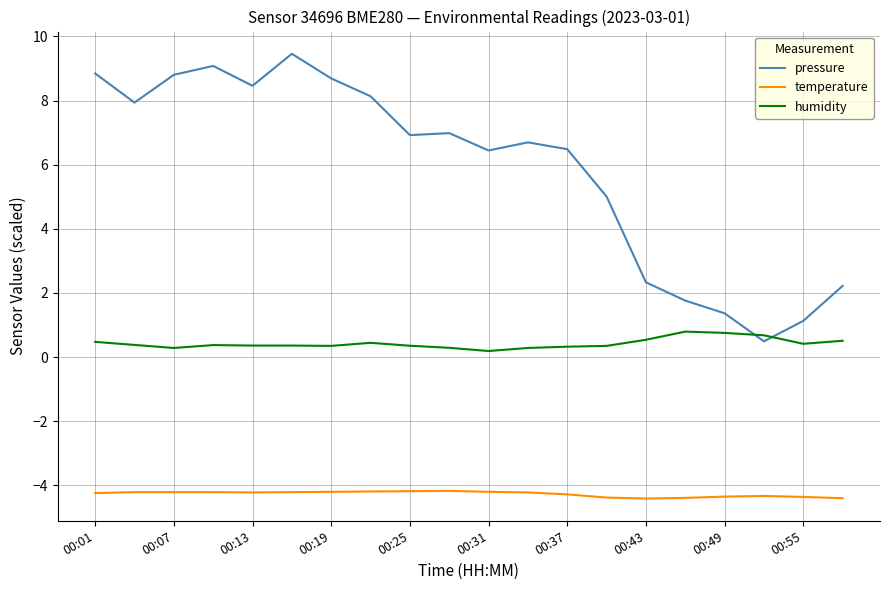

Rank the series by their average value, from highest to lowest.

pressure, humidity, temperature